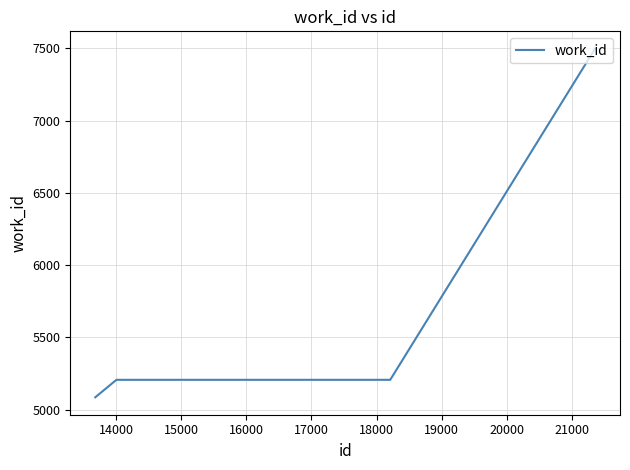

What is the smallest value displayed?

5085